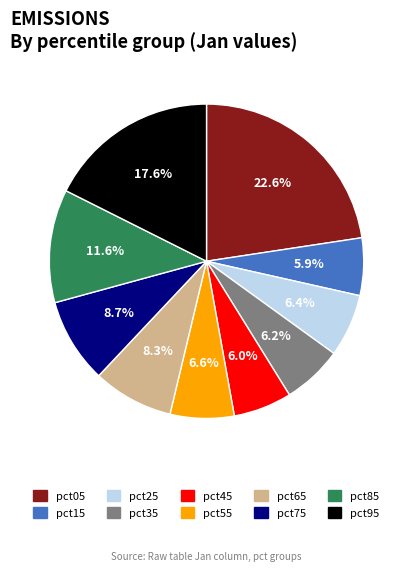

How many slices are in this pie chart?

10